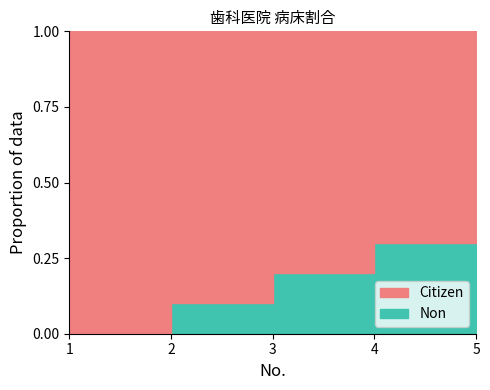

What is the total value across all series at 4?

1.0